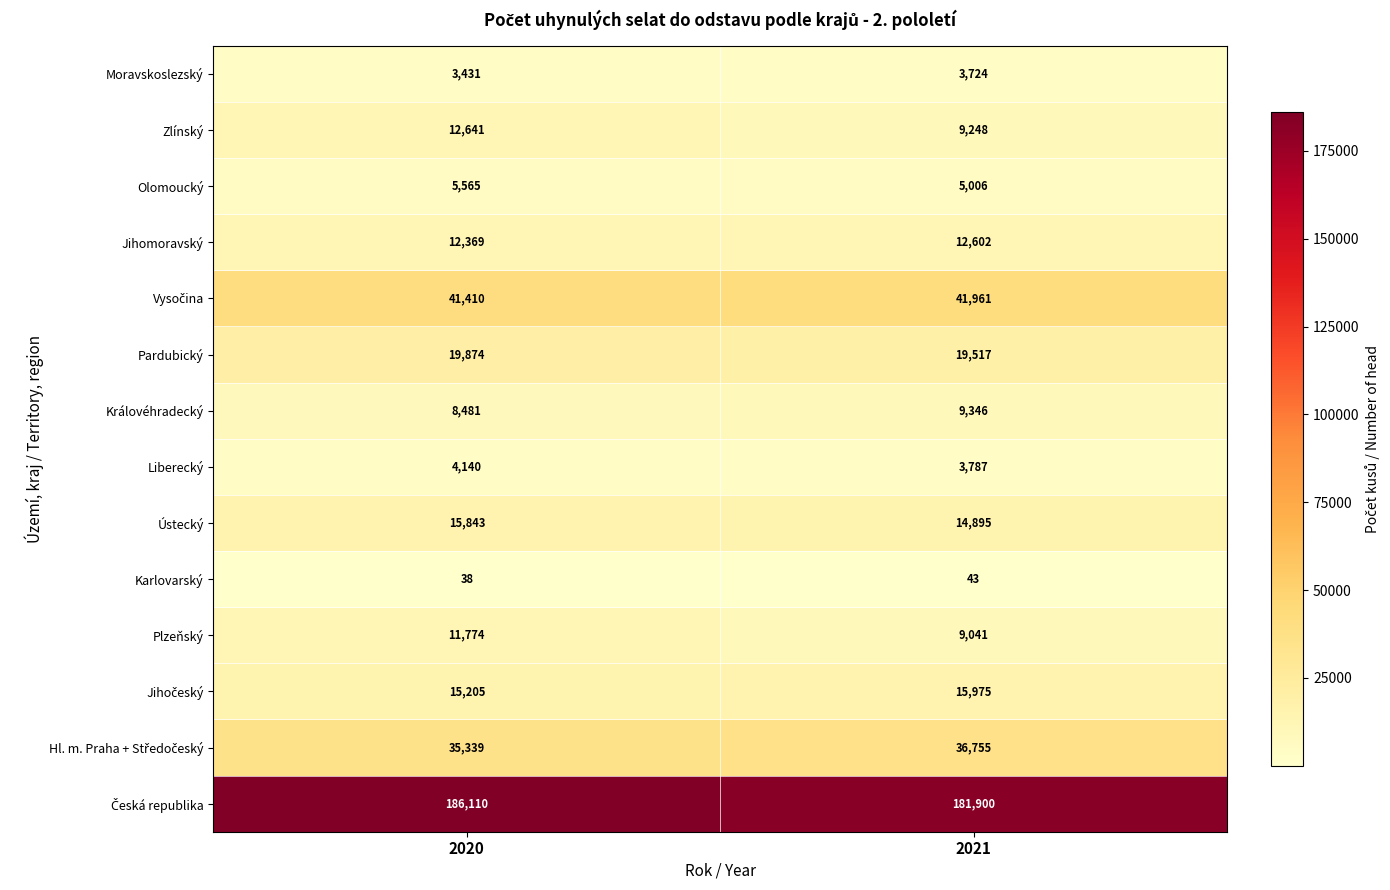

What value does the Pardubický series have at 2020?

19874